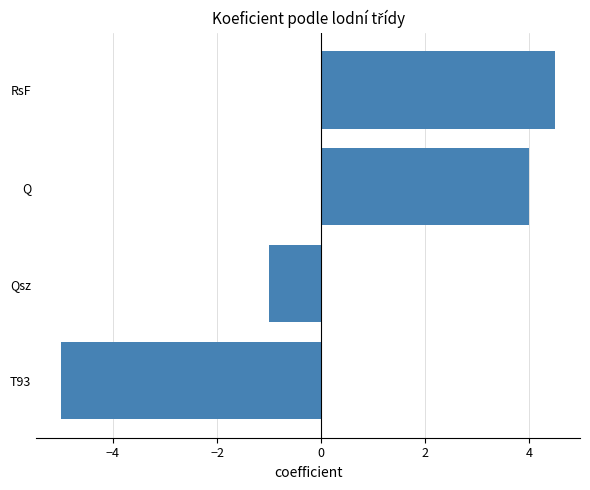

What is the sum of all values?

2.5